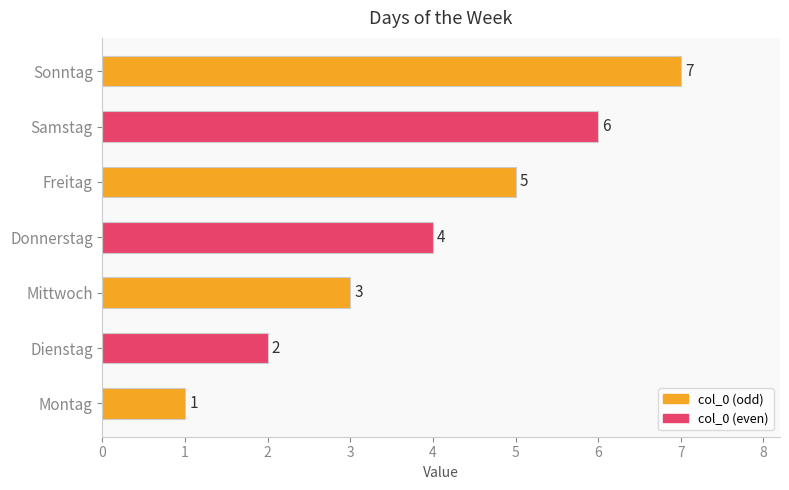

What is the approximate value at Samstag?

6